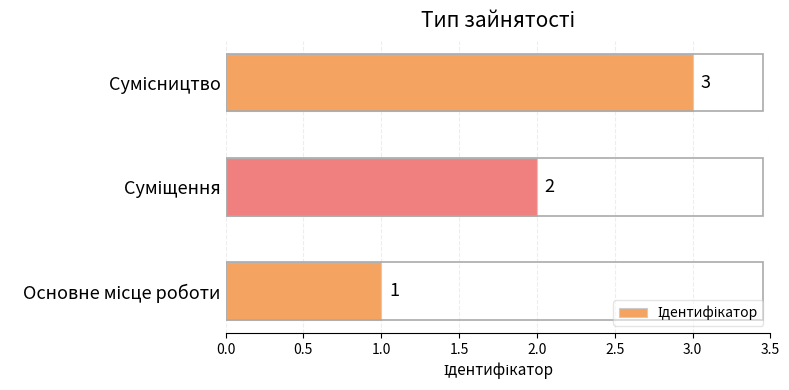

What is the maximum value shown in the chart?

3